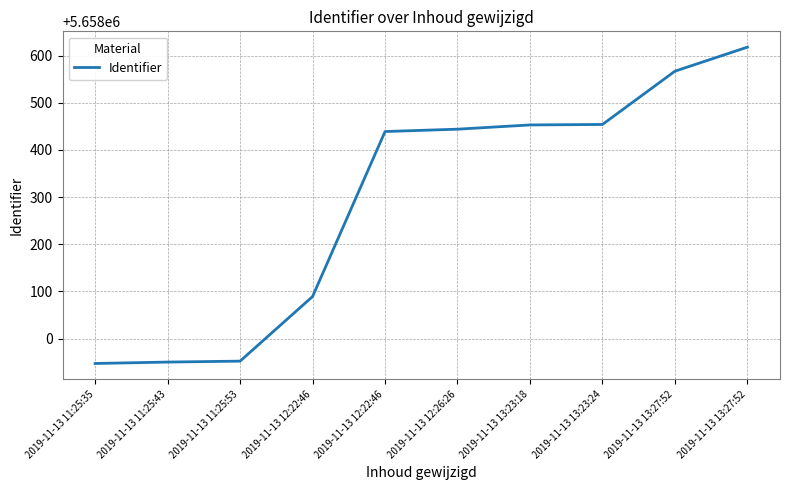

Which category has the lowest value across all series?

2019-11-13 11:25:35